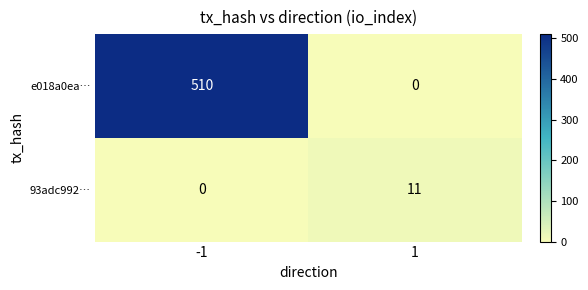

What is the difference between the highest and lowest values at 1?

11